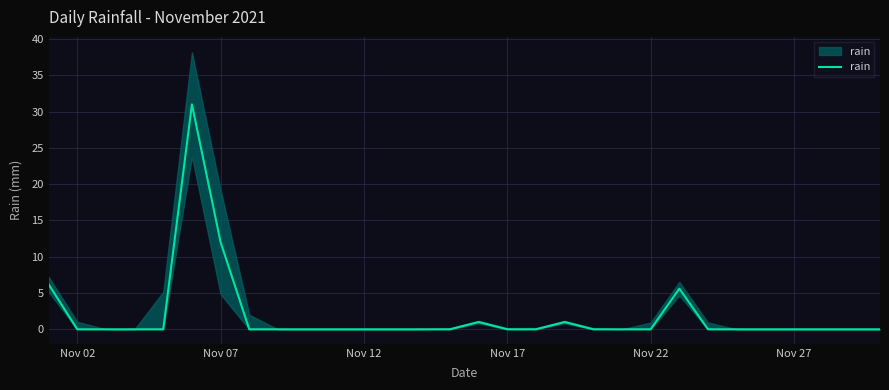

Is this an area chart (filled region under the line)?

No